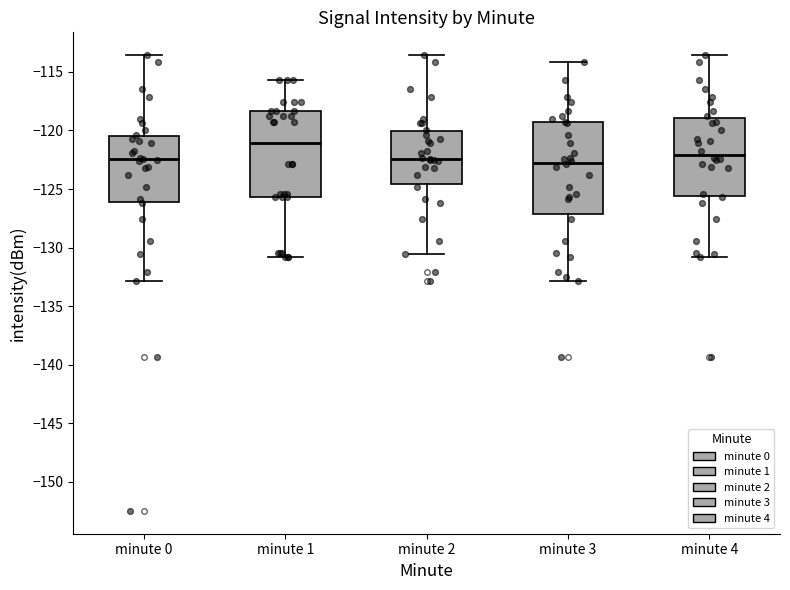

Reading left to right, transcribe this box plot: for each box, give where its median line is, the range the box spans, and where its two whiskers end, as read against the y-axis. The values are not printed on the chart, so give them approximately, as read against the axis.

minute 0: median -122.5, box -126.0 to -120.5, whiskers -133.0 to -113.5
minute 1: median -121.0, box -125.5 to -118.5, whiskers -131.0 to -115.5
minute 2: median -122.5, box -124.5 to -120.0, whiskers -130.5 to -113.5
minute 3: median -122.5, box -127.0 to -119.5, whiskers -133.0 to -114.0
minute 4: median -122.0, box -125.5 to -119.0, whiskers -131.0 to -113.5